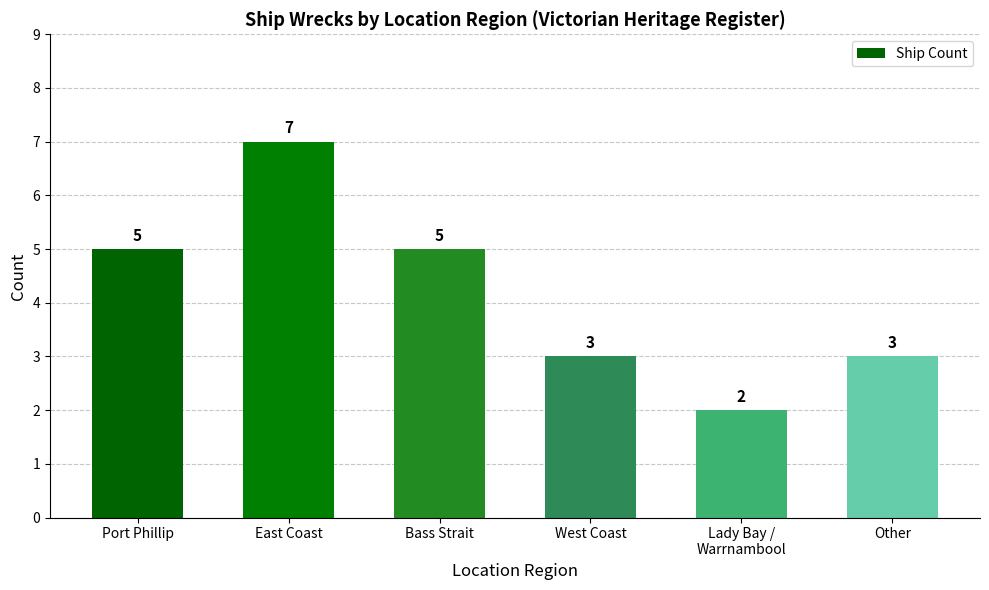

What is the average value?

4